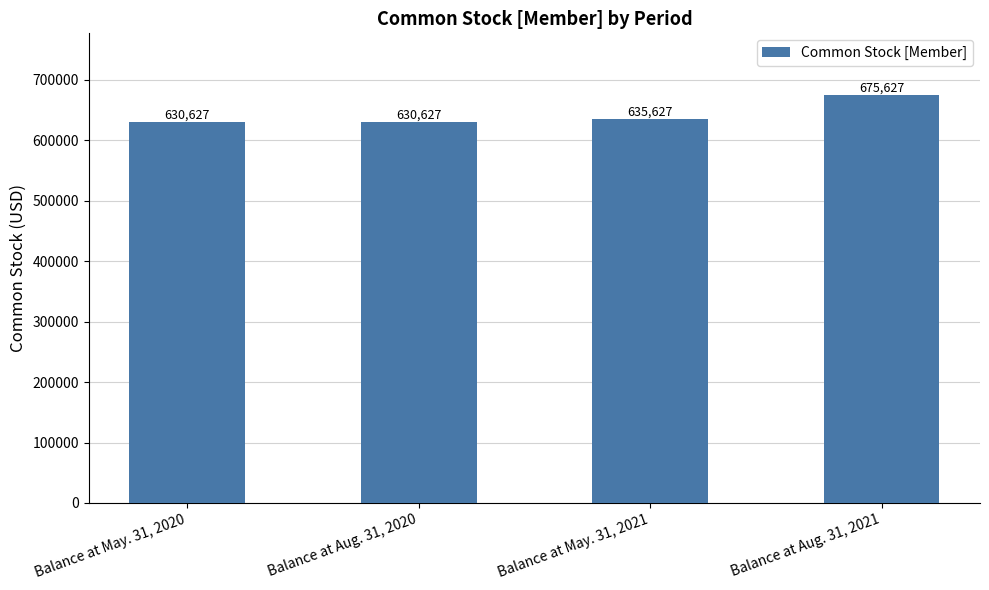

Does the chart contain any negative values?

No